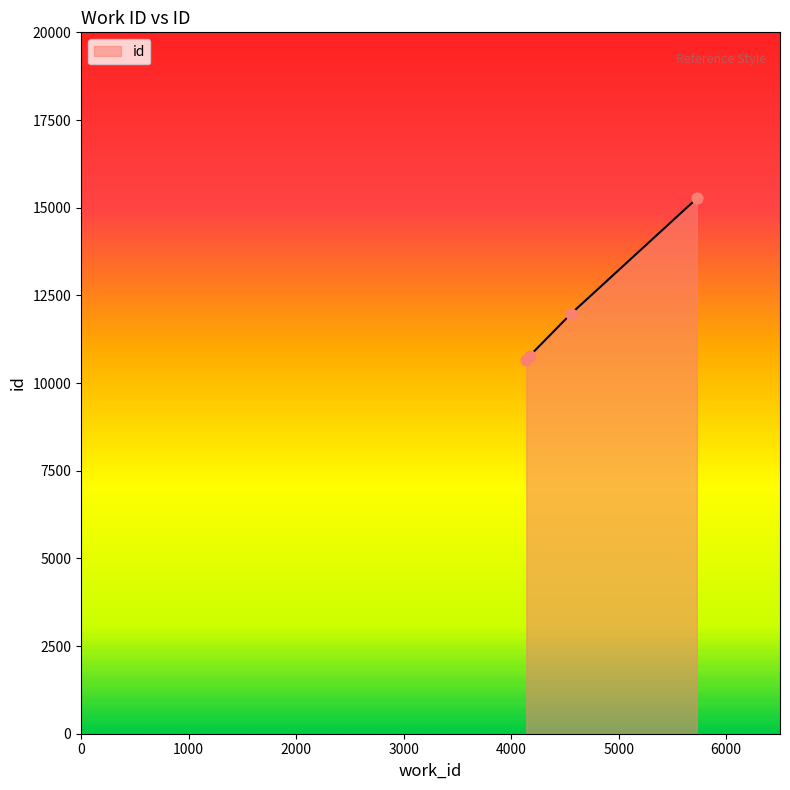

What is the difference between the maximum and minimum values?

4616